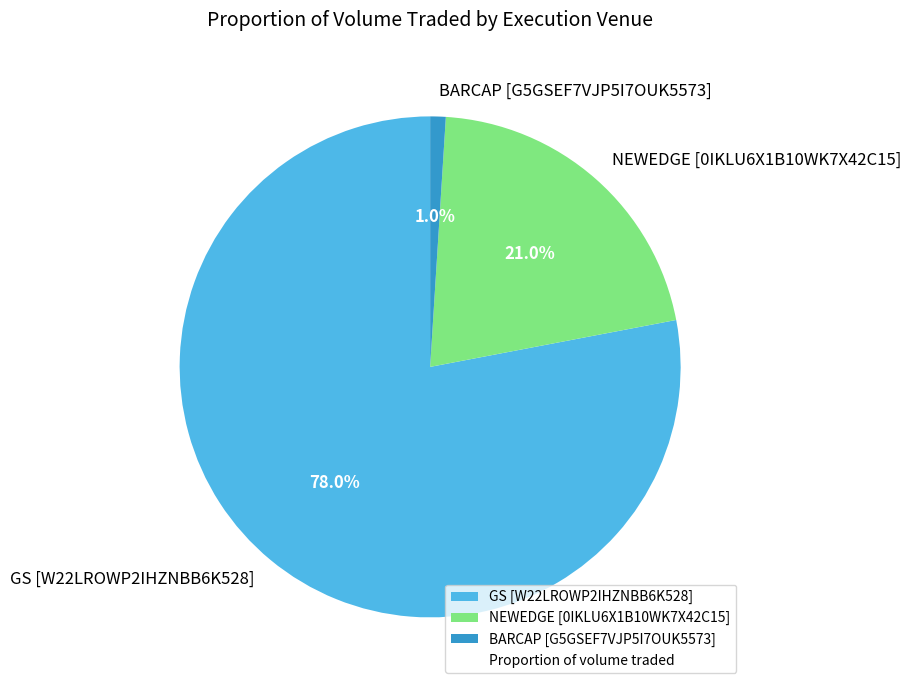

What is the largest slice in the pie chart?

GS [W22LROWP2IHZNBB6K528]